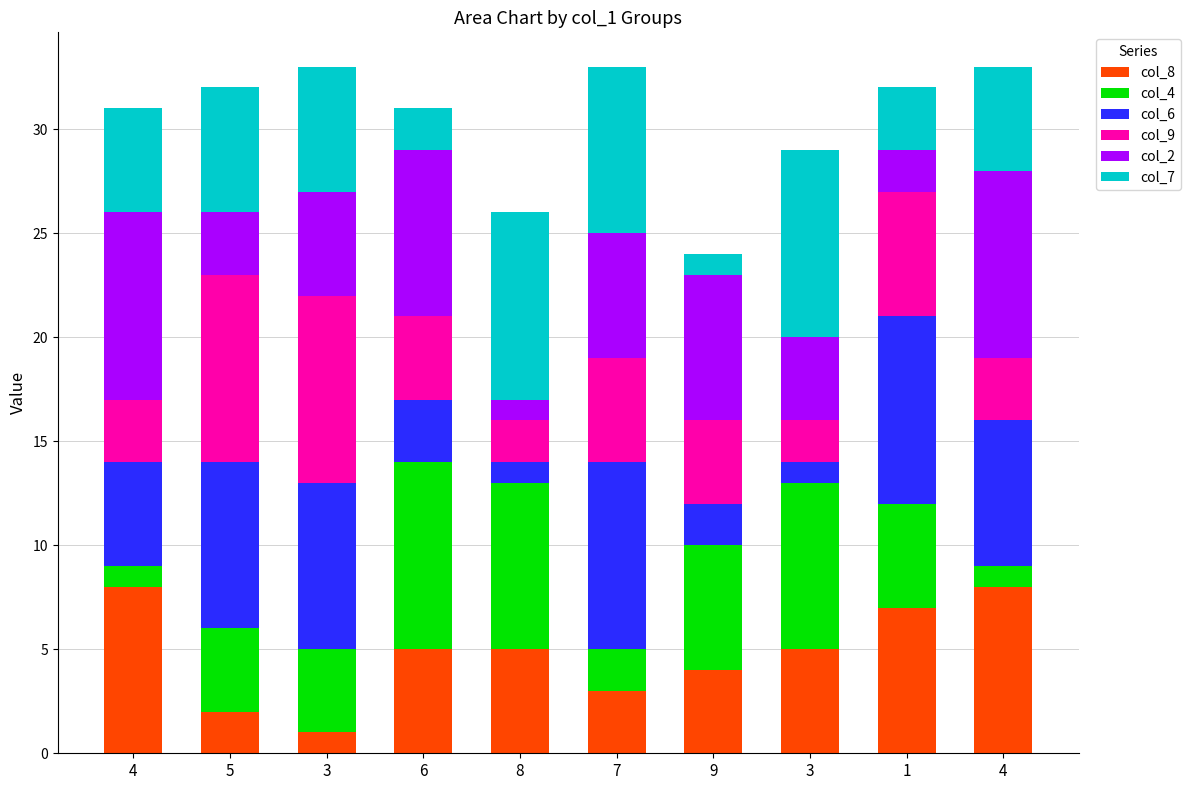

Are the bars grouped side by side (vs. stacked)?

No